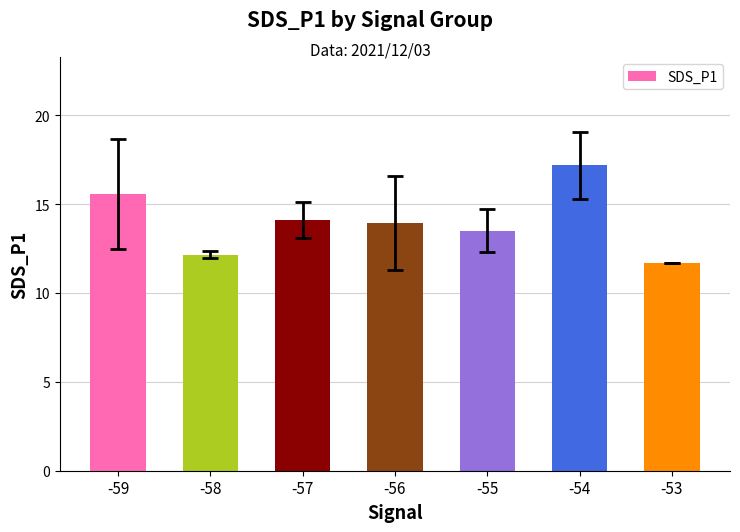

What is the value of the 7th bar from the left?

11.7